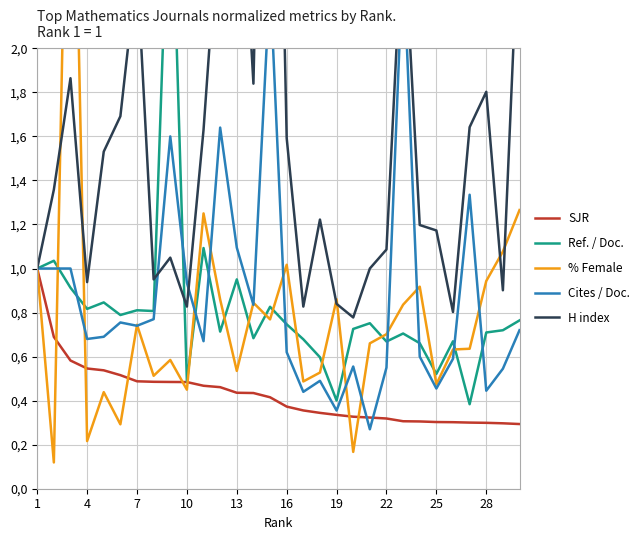

True or false: Cites / Doc. has more than 2 points higher than both neighbors.

True